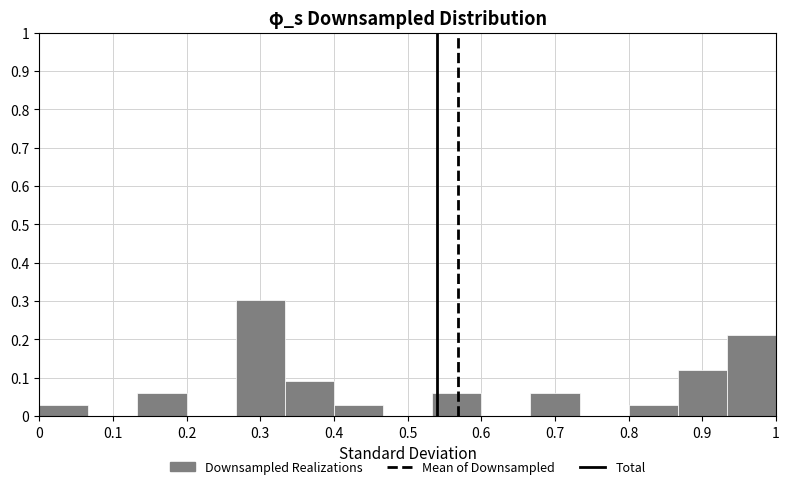

Reading left to right, list every bar in this chart as the range it spans on the x-axis followed by its height. Neither the bar edges nor the heights are printed on the chart, so give them approximately, as read against the axes.

0.00 to 0.07: 0.03
0.07 to 0.13: 0
0.13 to 0.20: 0.06
0.20 to 0.27: 0
0.27 to 0.33: 0.30
0.33 to 0.40: 0.09
0.40 to 0.47: 0.03
0.47 to 0.53: 0
0.53 to 0.60: 0.06
0.60 to 0.67: 0
0.67 to 0.73: 0.06
0.73 to 0.80: 0
0.80 to 0.87: 0.03
0.87 to 0.93: 0.12
0.93 to 1.00: 0.21